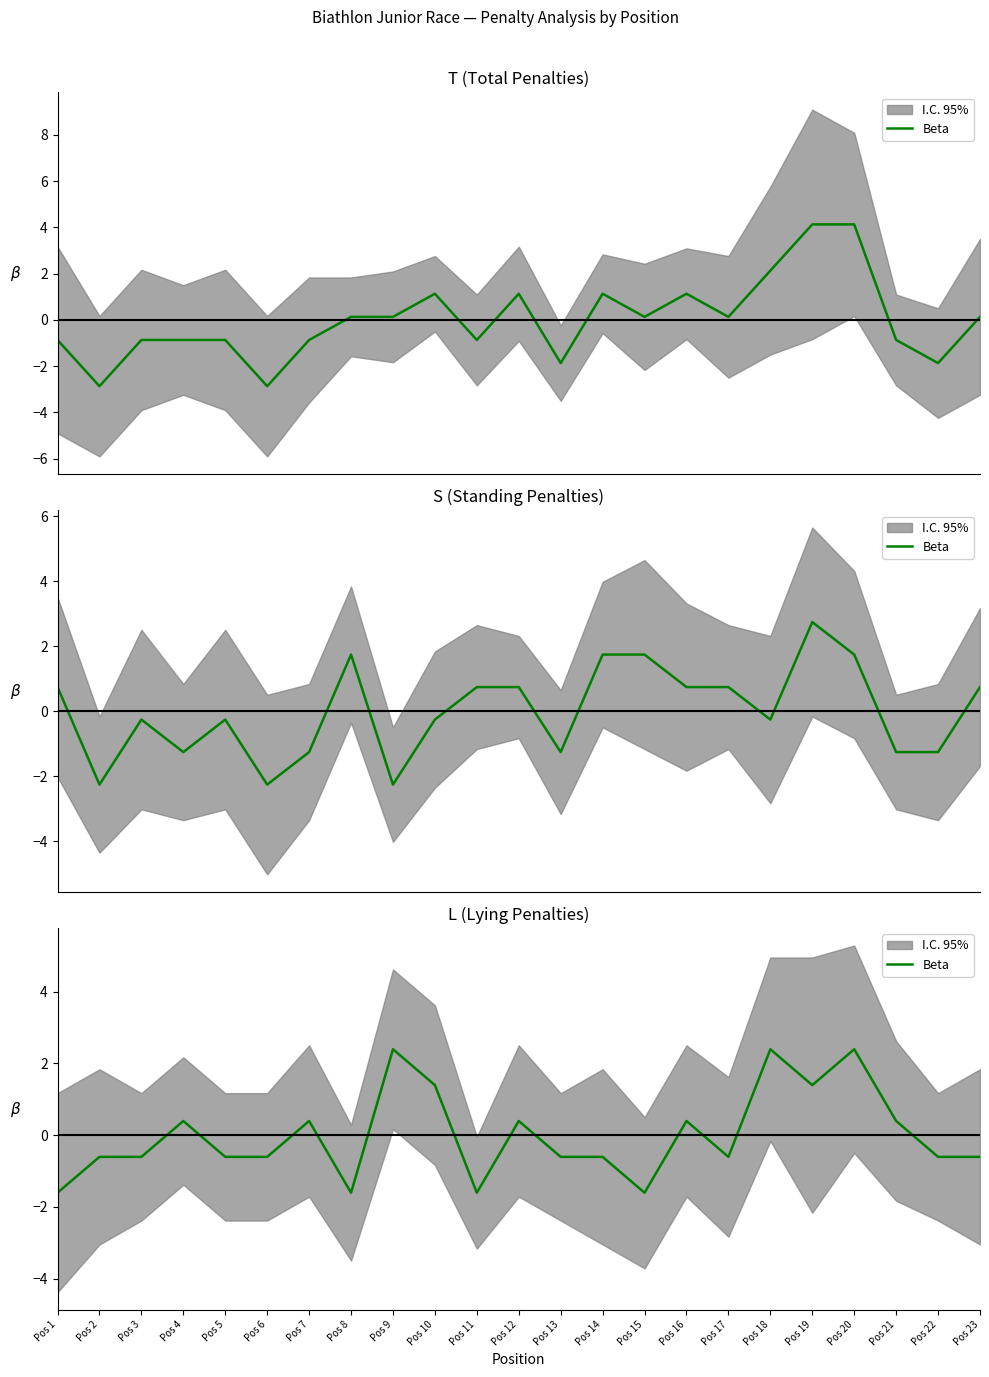

How many data points are above 0?

10